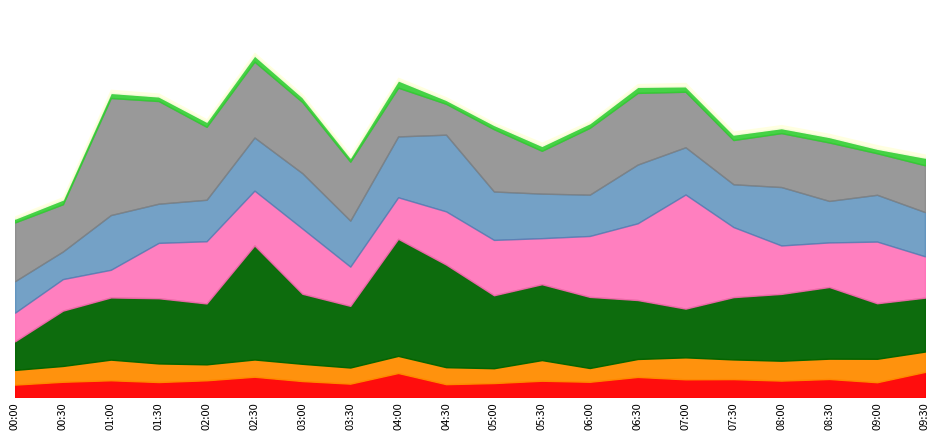

What is the highest value of the P2_smooth series?

3.6